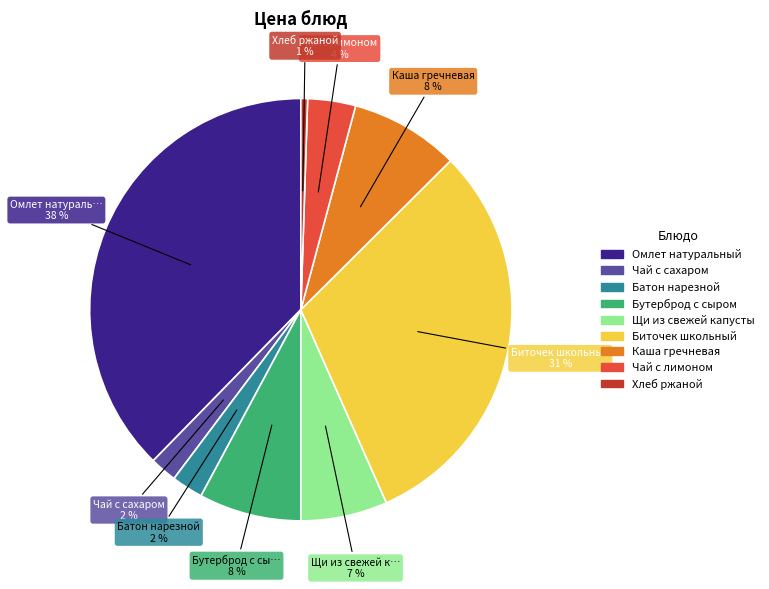

Is it true that Бутерброд с сыром is 8% of the pie?

True